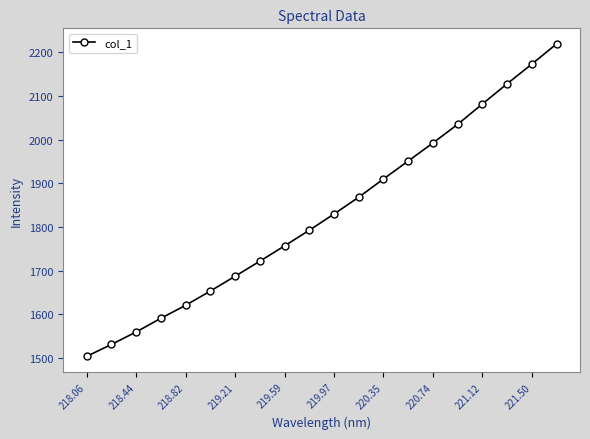

Reading left to right, transcribe all the data shown in this chart.

1503.6	1531.0	1559.5	1590.8	1620.5	1653.1	1687.1	1721.5	1756.6	1792.4	1829.5	1868.1	1909.7	1950.9	1992.1	2034.8	2081.4	2127.5	2172.6	2218.8